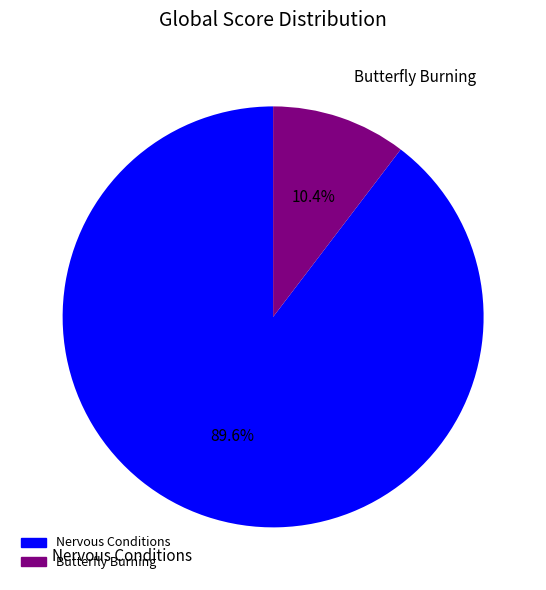

Which has a higher value, Nervous Conditions or Butterfly Burning?

Nervous Conditions